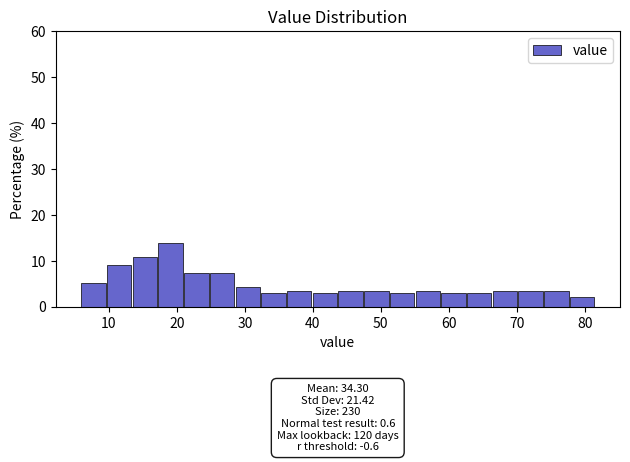

Around what value on the x-axis is the tallest bar? Give the approximate position of its centre, as read against the axis.

19